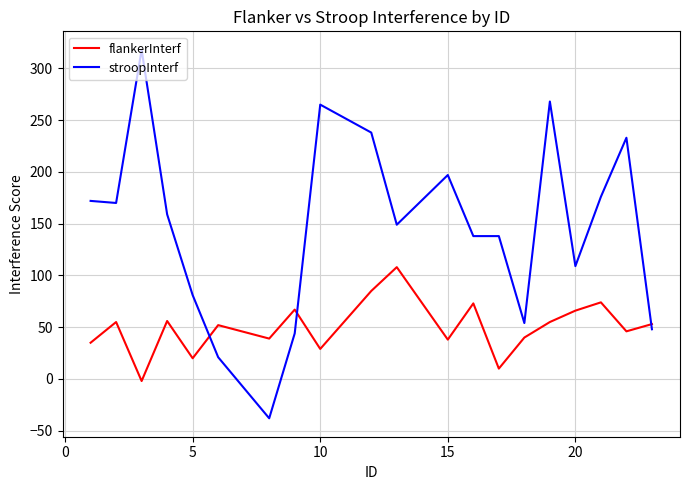

Rank the series by their average value, from lowest to highest.

flankerInterf, stroopInterf